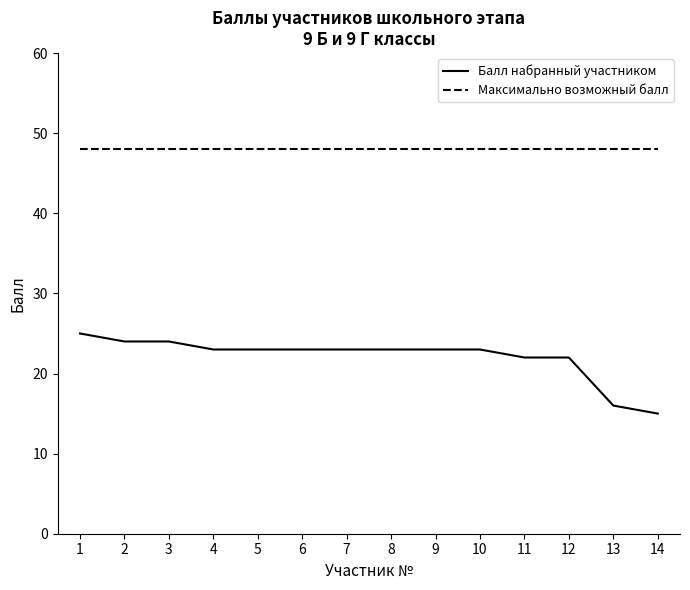

True or false: Балл набранный участником and Максимально возможный балл intersect in this chart.

False